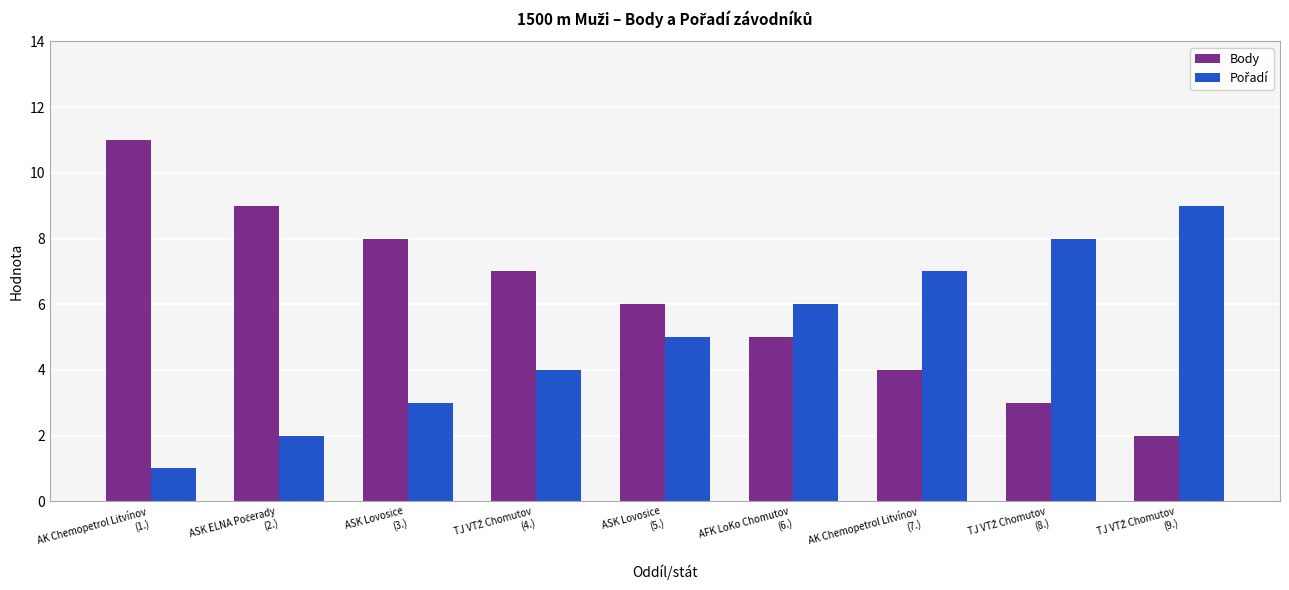

What is the greatest value displayed?

11